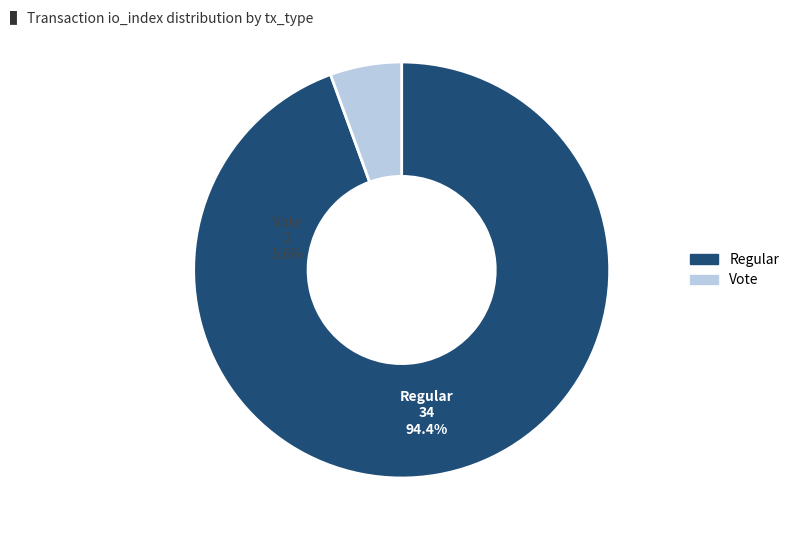

What percentage is NOT represented by Vote?

94.4%